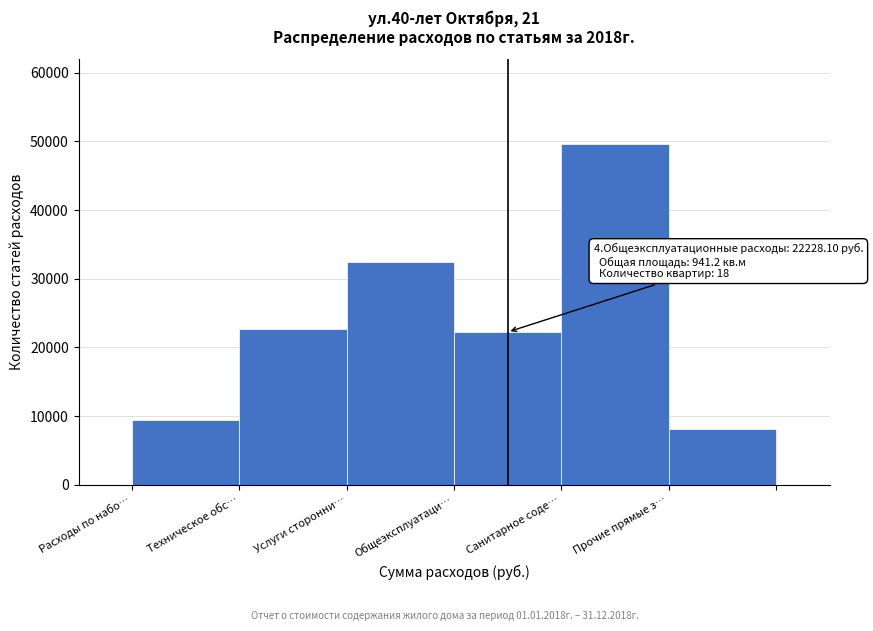

What is the value of the 1st bar from the left?

9388.7